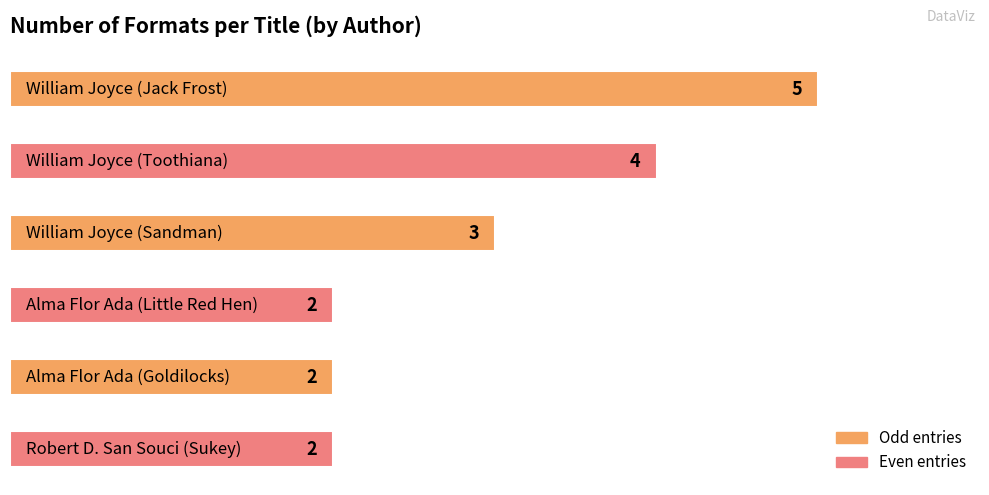

At which label does the data first exceed 3?

William Joyce (Jack Frost)